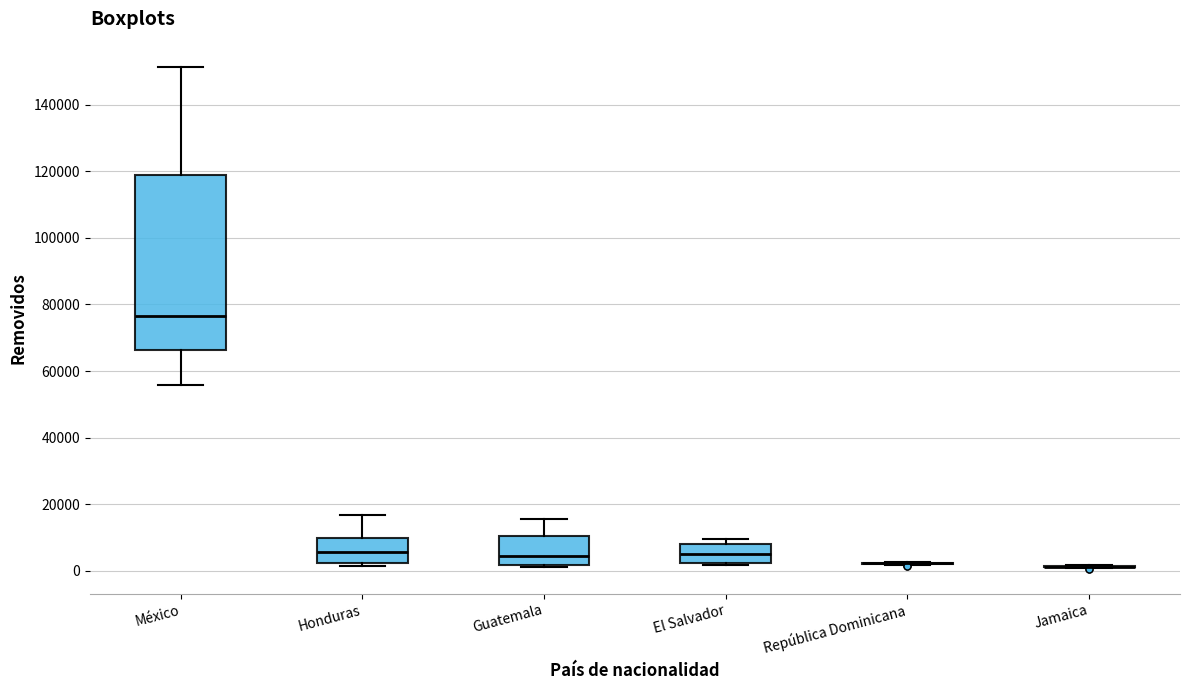

Comparing the boxes themselves (not the whiskers), which one is the tallest?

México